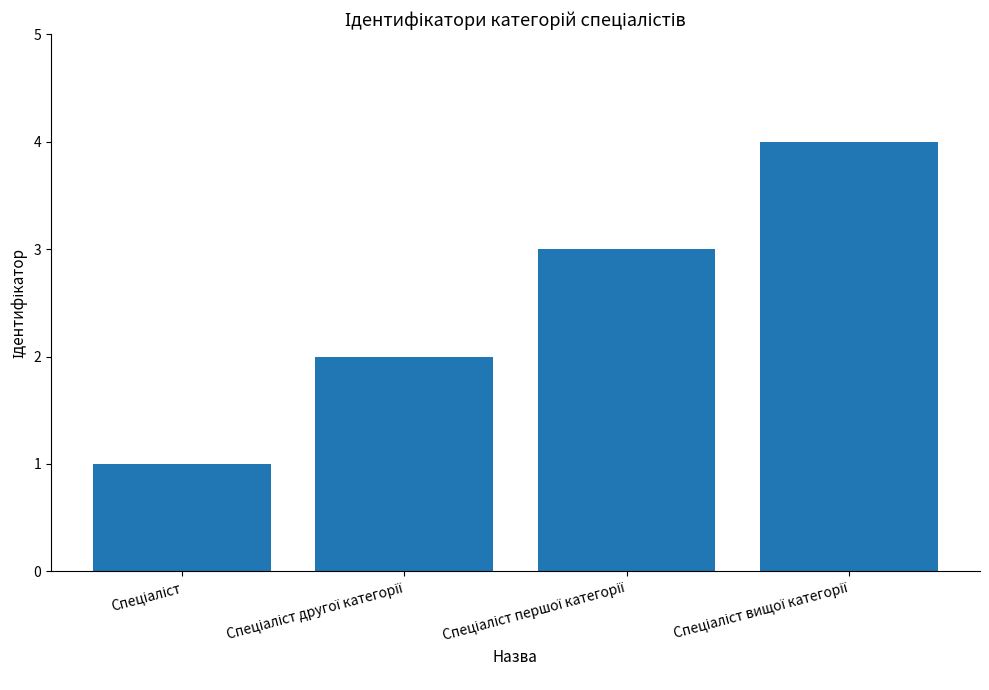

Does the chart contain stacked bars?

No